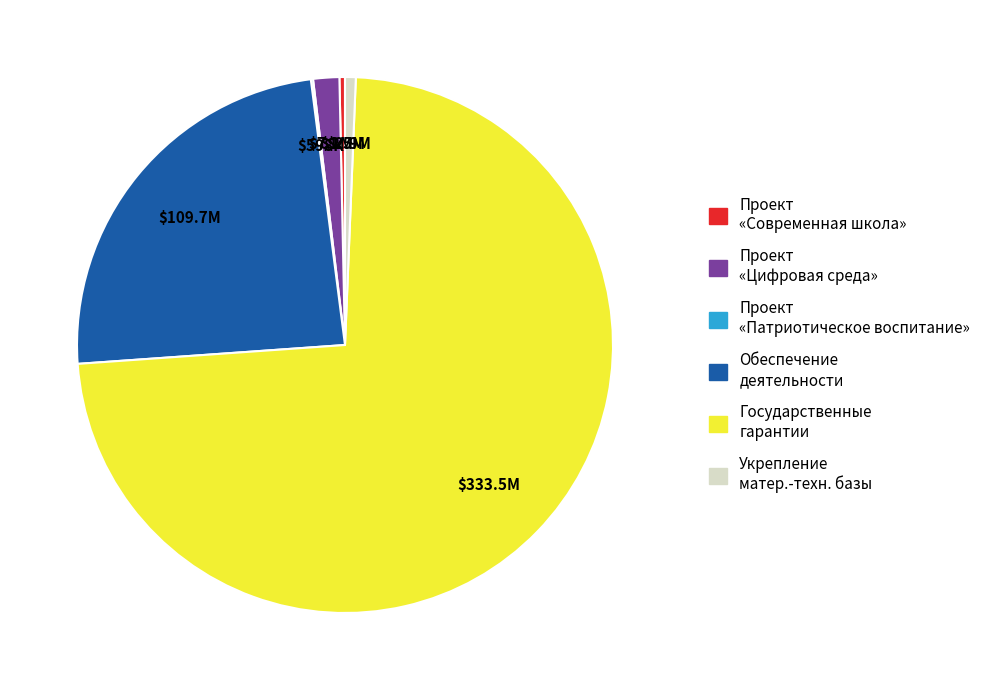

True or false: Проект «Цифровая среда» accounts for 13% of the total.

False